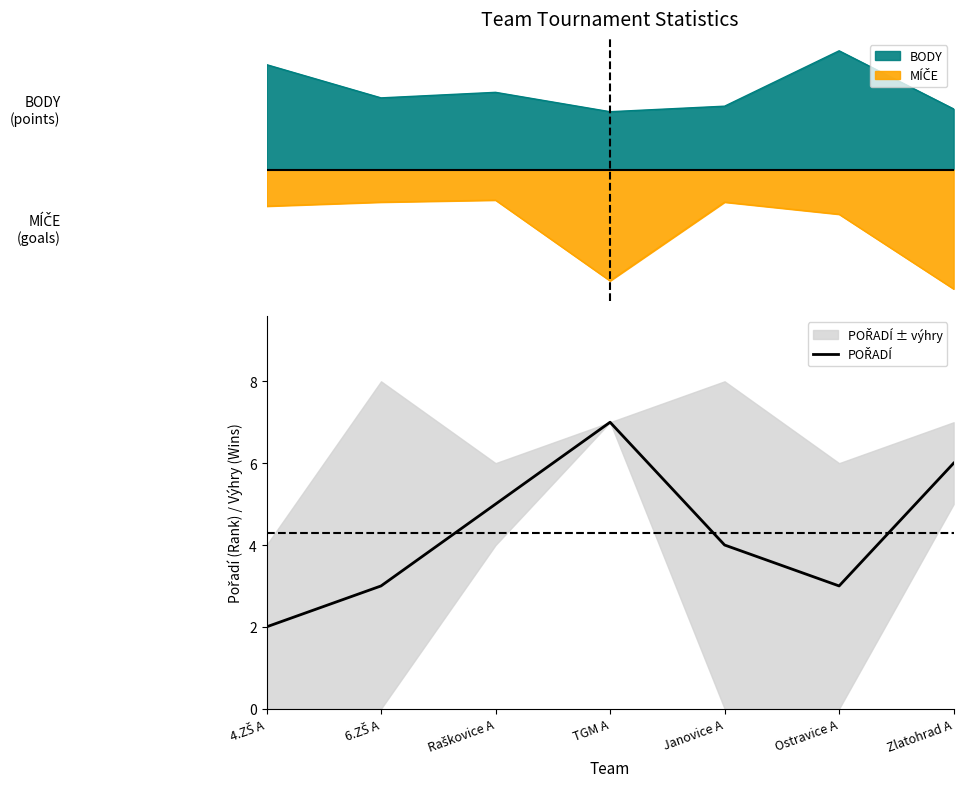

True or false: the data shows 6 at Zlatohrad A.

True